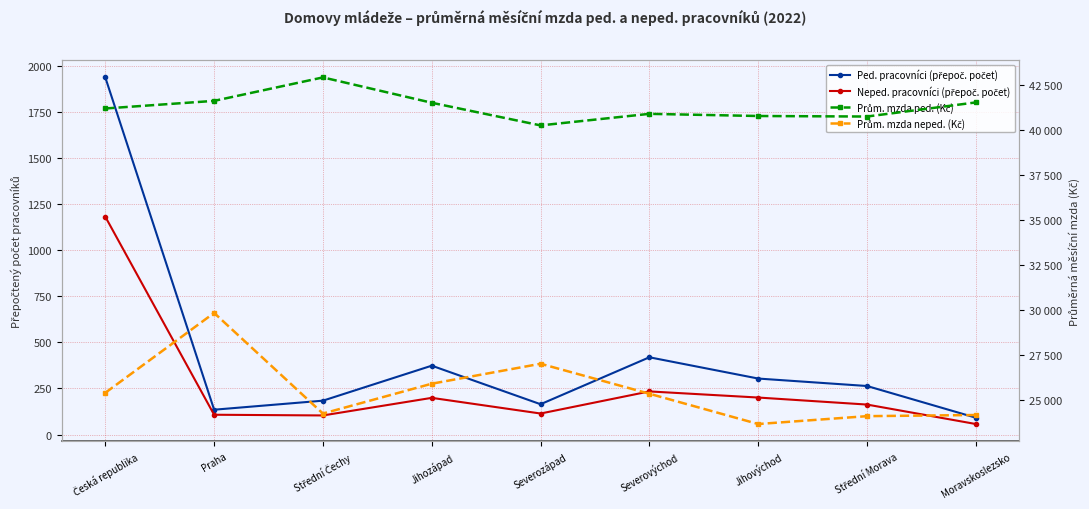

True or false: Neped. pracovníci (přepoč. počet) and Ped. pracovníci (přepoč. počet) intersect in this chart.

False